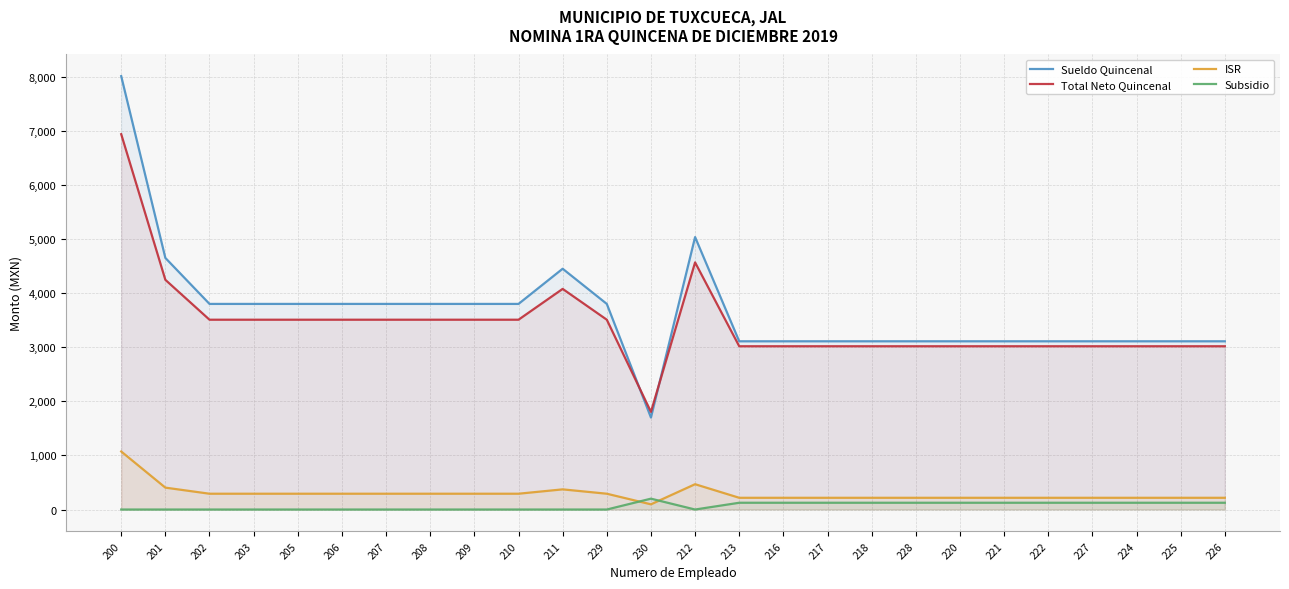

What is the highest value of the Subsidio series?

200.7